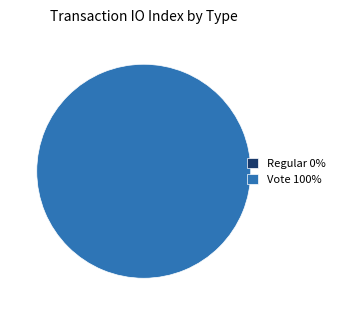

What is the smallest slice in the pie chart?

Regular